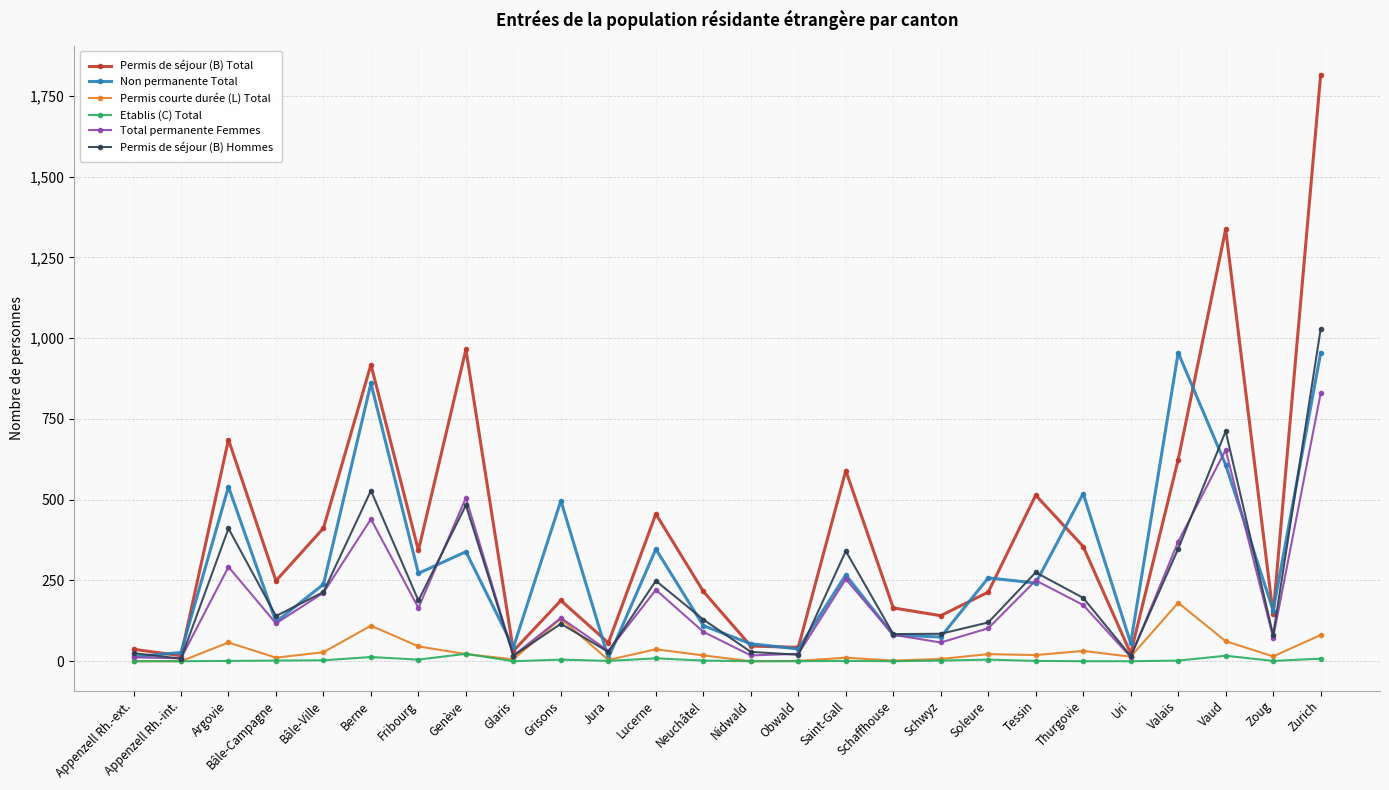

Does the chart have visible grid lines?

Yes